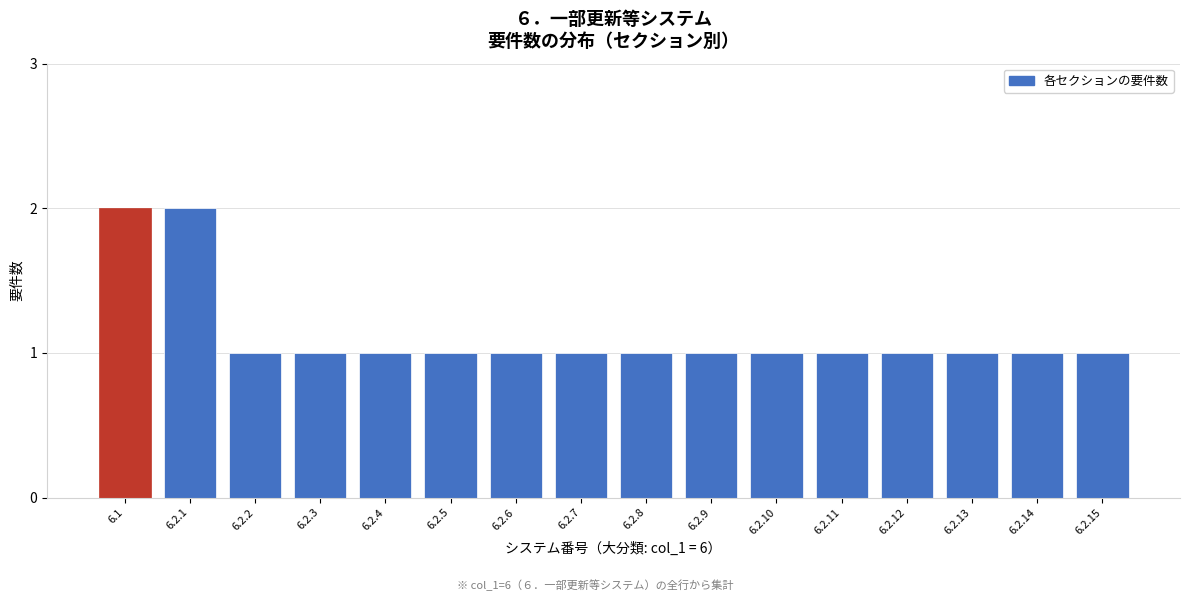

Reading left to right, transcribe all the data shown in this chart.

2	2	1	1	1	1	1	1	1	1	1	1	1	1	1	1